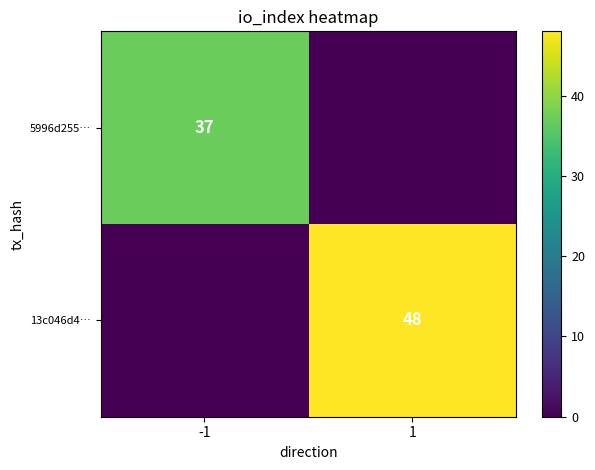

At how many categories does at least one series exceed 33?

2